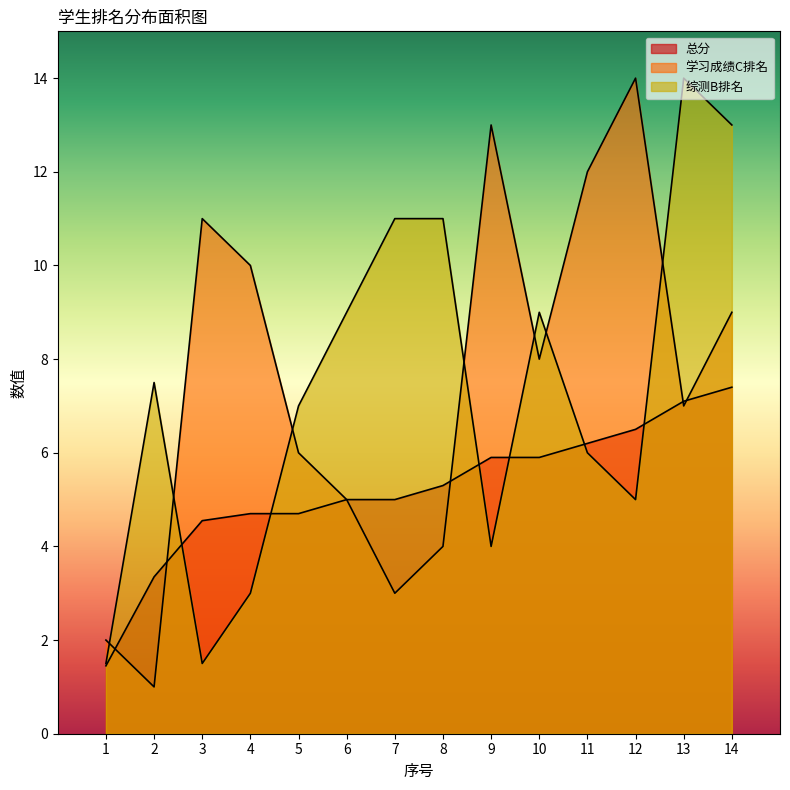

How many values in the 学习成绩C排名 series are below 8?

7